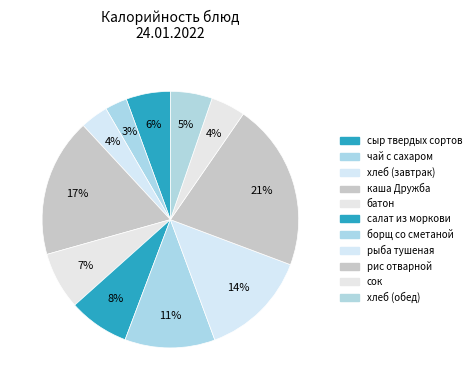

Does сыр твердых сортов account for over 50% of the chart?

No